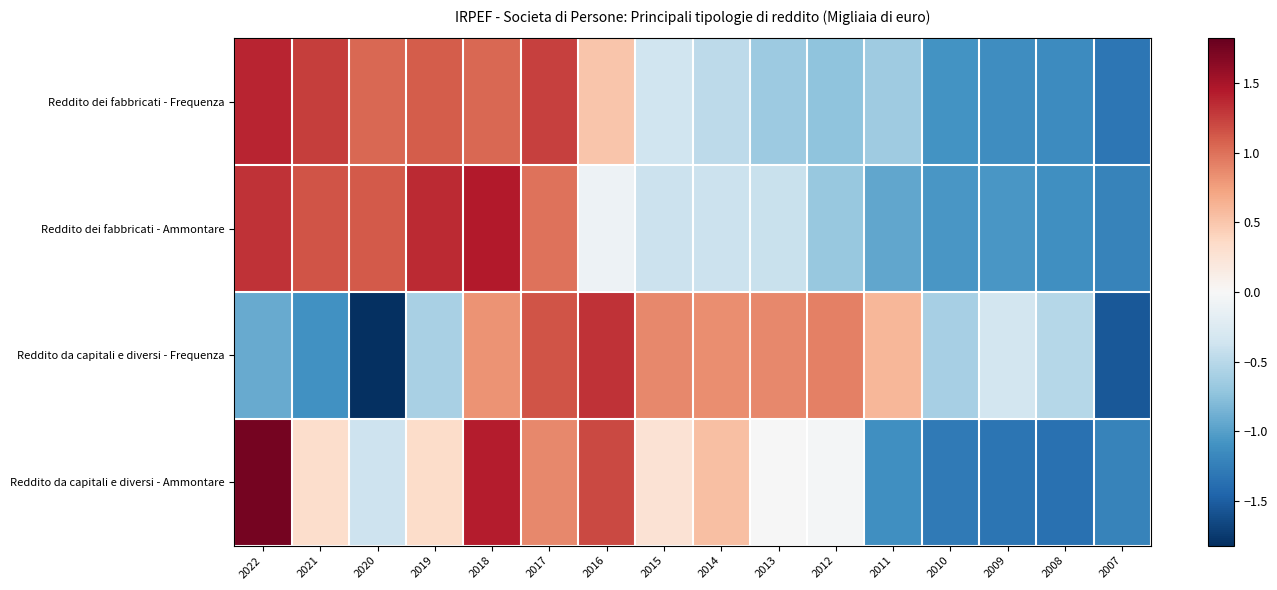

At how many categories does at least one series exceed 0?

12